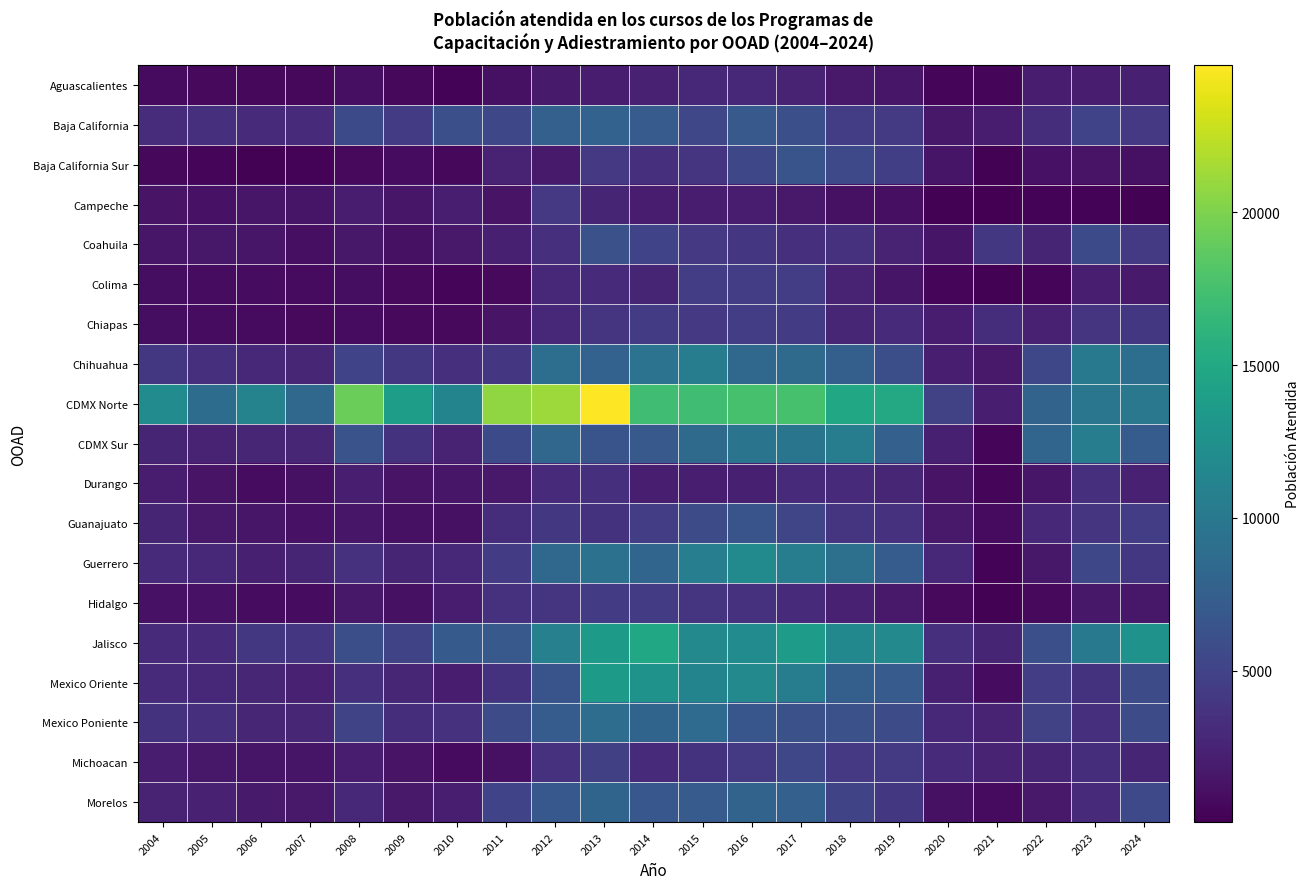

How many series are shown in this chart?

19